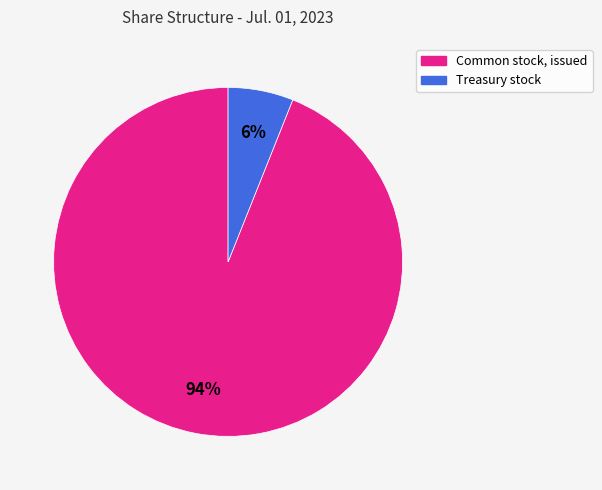

To the nearest percent, what is the average slice percentage?

50%